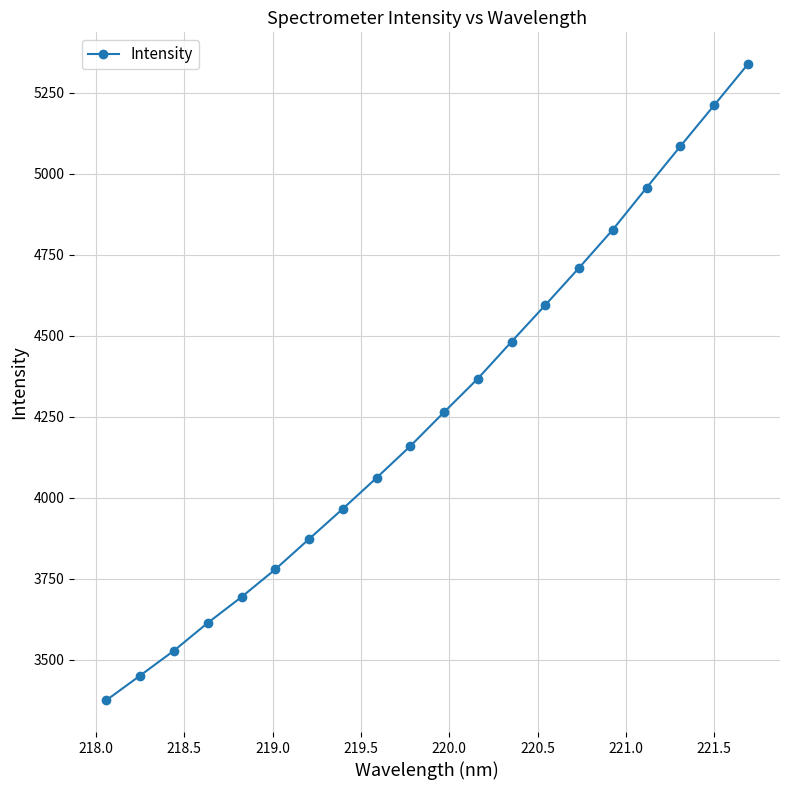

What is the value of the 2nd point from the left?

3451.1